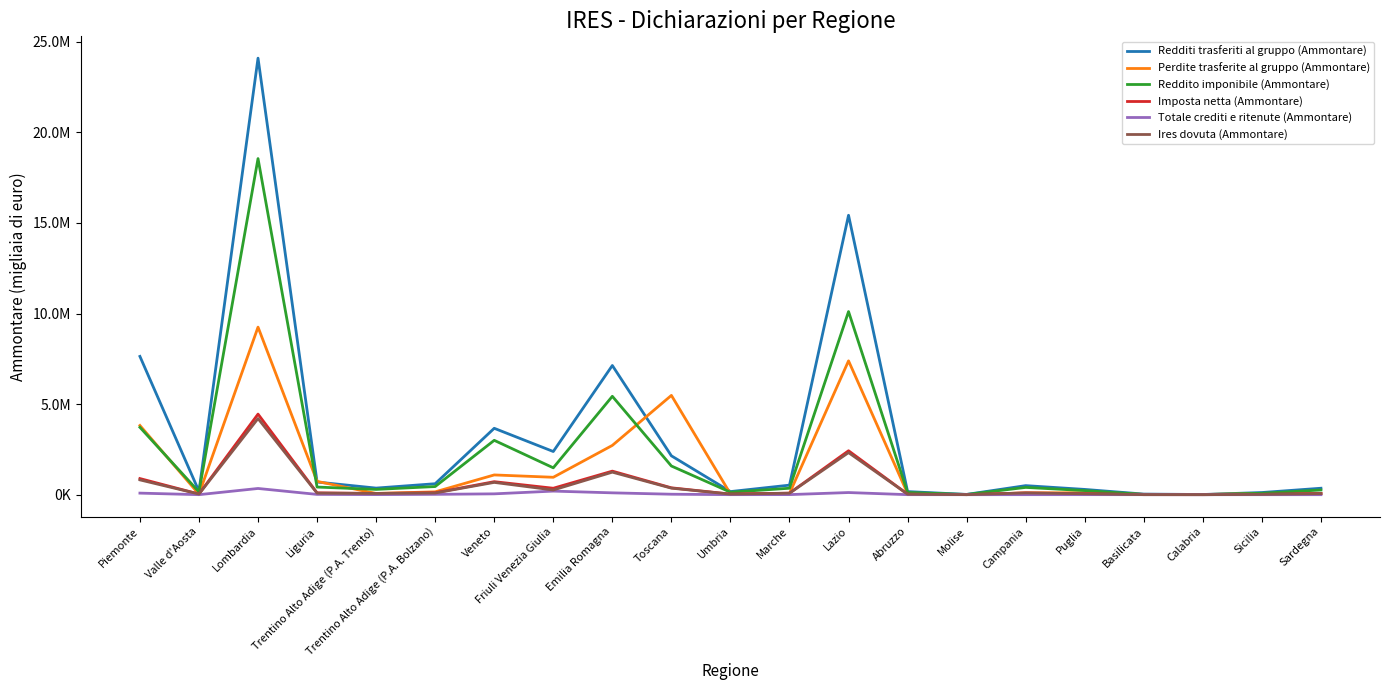

Is it true that Ires dovuta (Ammontare) equals 34384 at Marche?

False